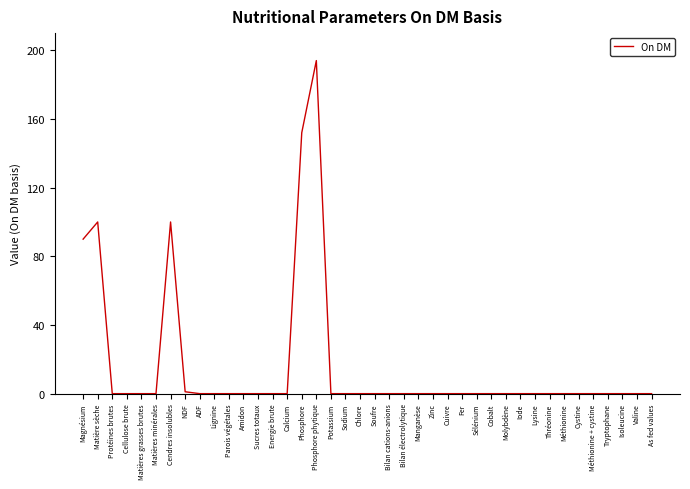

What is the difference between the maximum and minimum values?

194.0